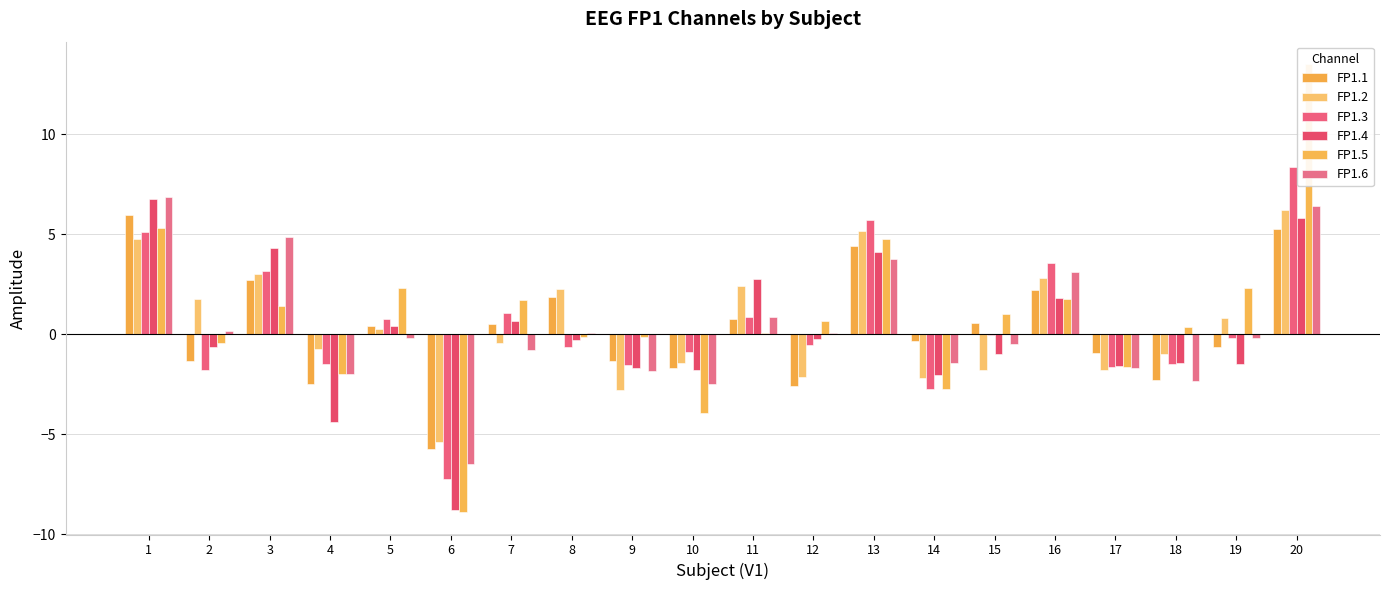

What is the total value across all series at 4?

-13.1